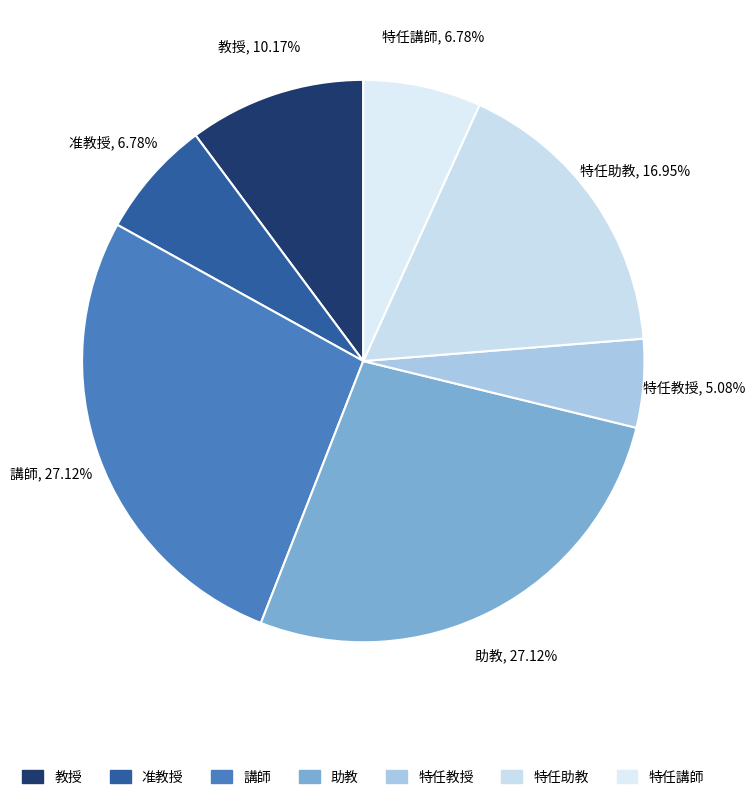

Combined, do 助教 and 特任講師 account for over 50%?

No